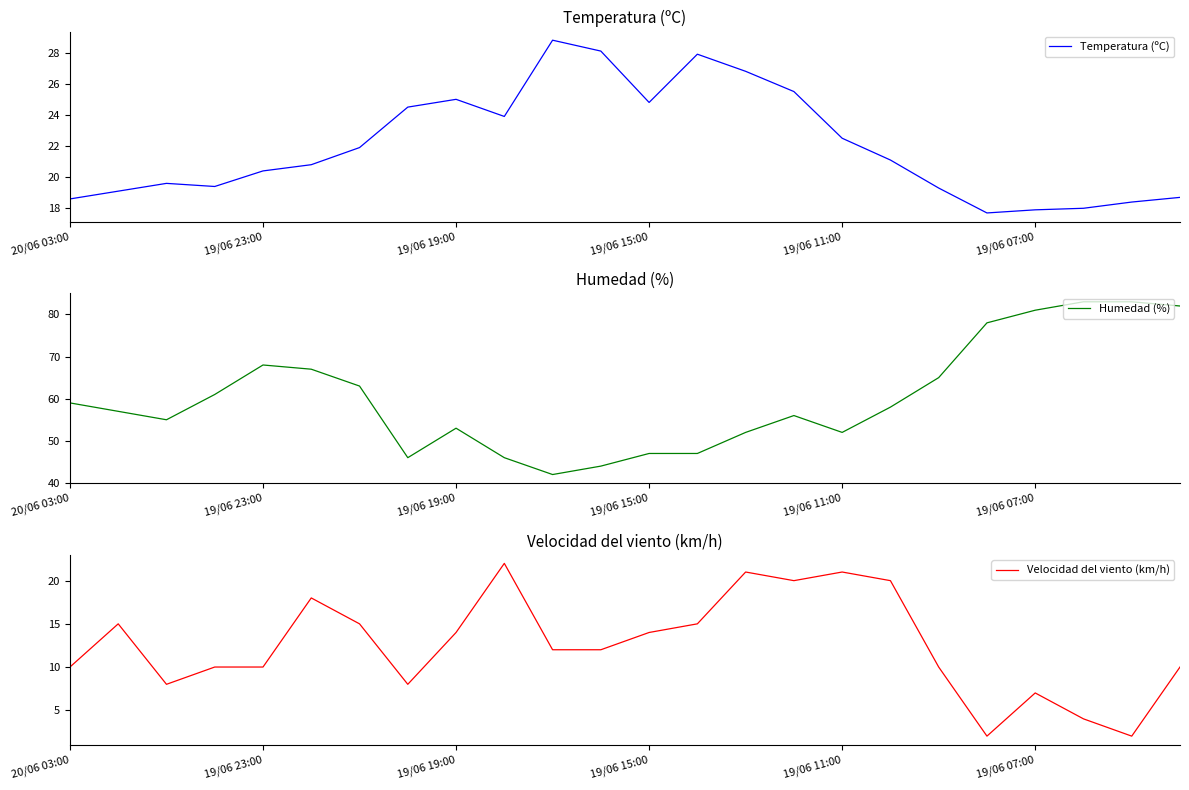

What is the difference between the Temperatura (ºC) values at 19/06 23:00 and 19/06 11:00?

2.1